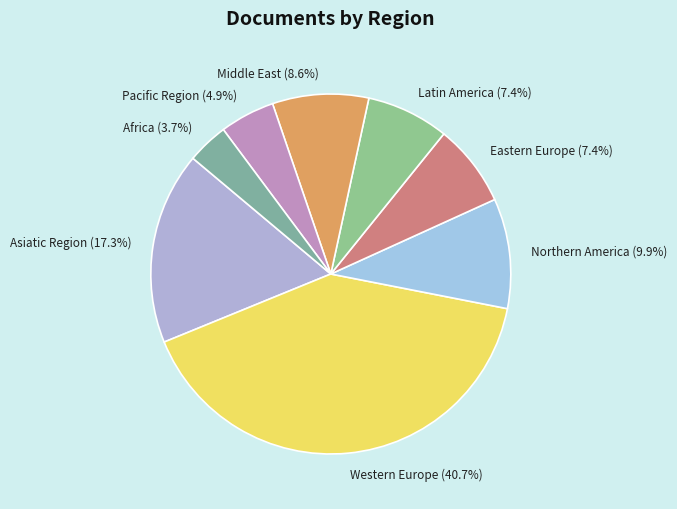

Combined, what portion of the pie is Northern America and Middle East?

18.5%